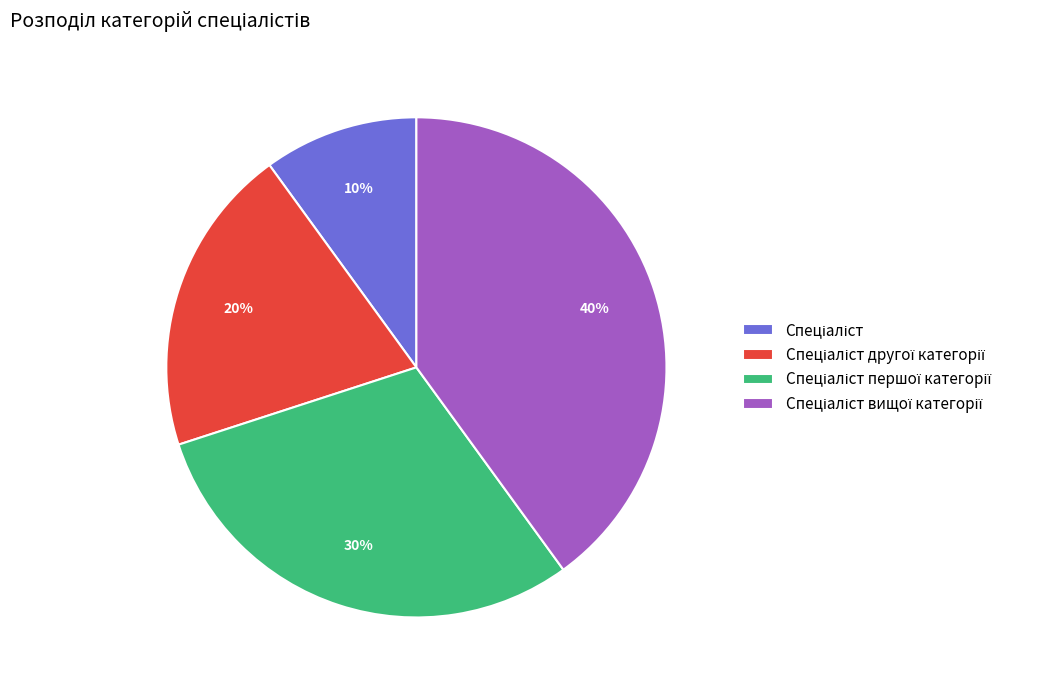

To the nearest percent, what is the average slice percentage?

25%